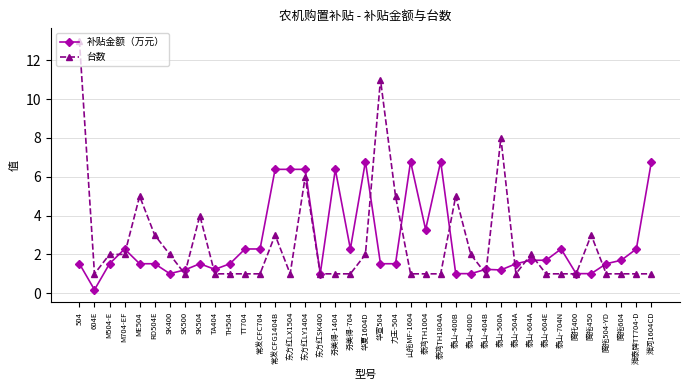

True or false: 补贴金额（万元） has a value of 2.4 at 泰山-604A.

False